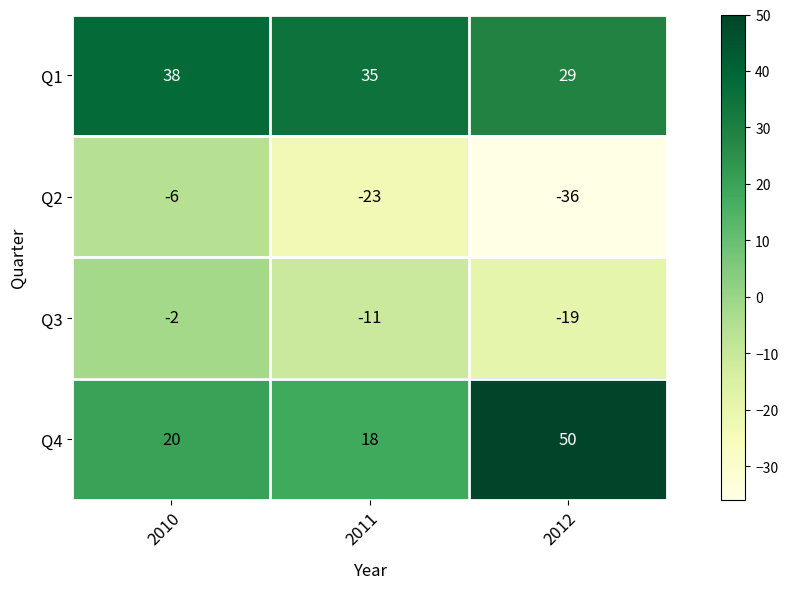

What is the average value of the Q3 series?

-11